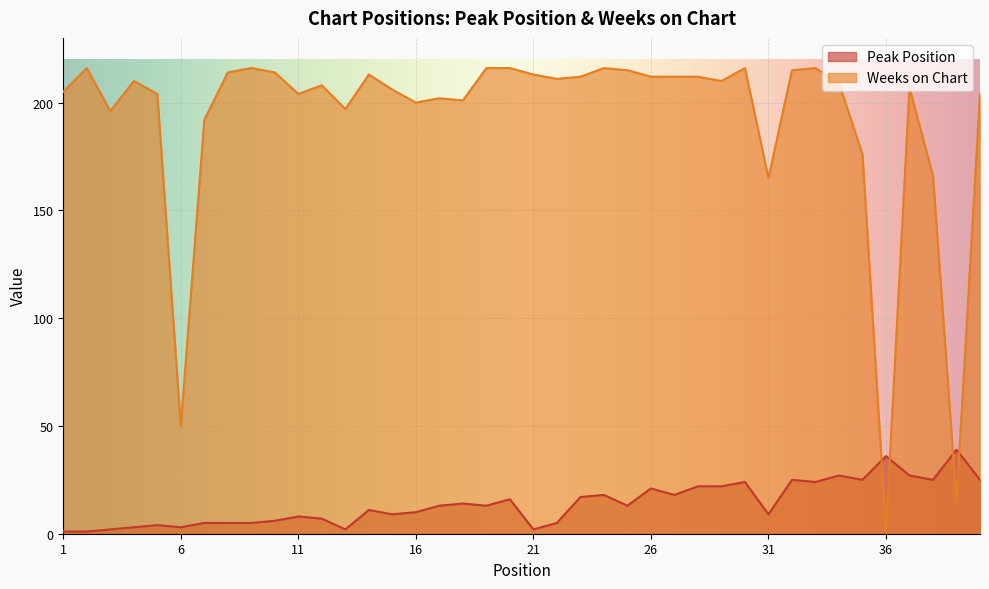

The Weeks on Chart series shows 320 at 11. True or false?

False